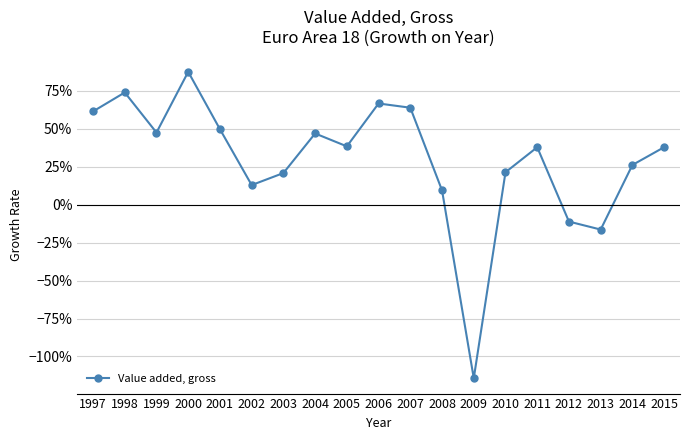

What is the average value?

0.3